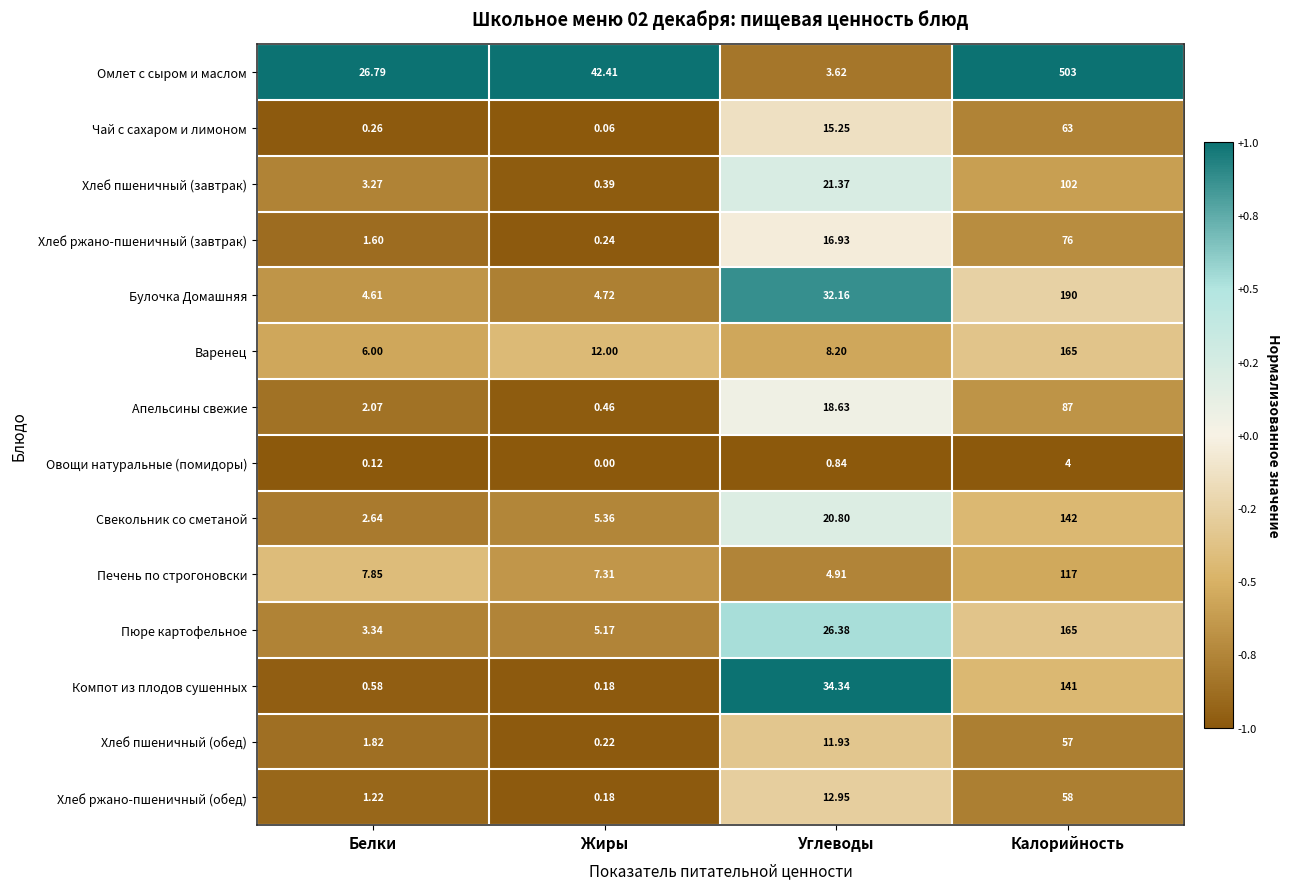

Which series has the largest range (max minus min)?

Омлет с сыром и маслом